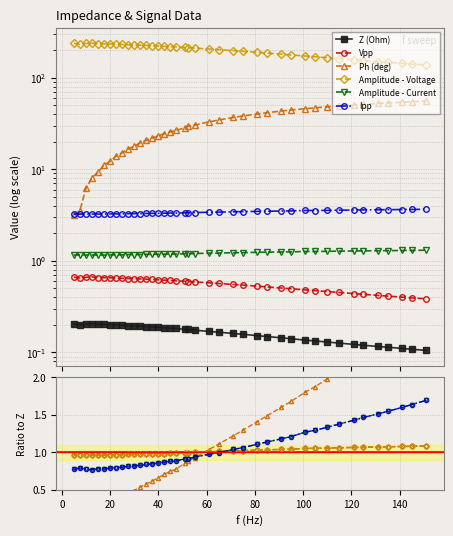

True or false: Amplitude - Voltage and Vpp intersect in this chart.

False